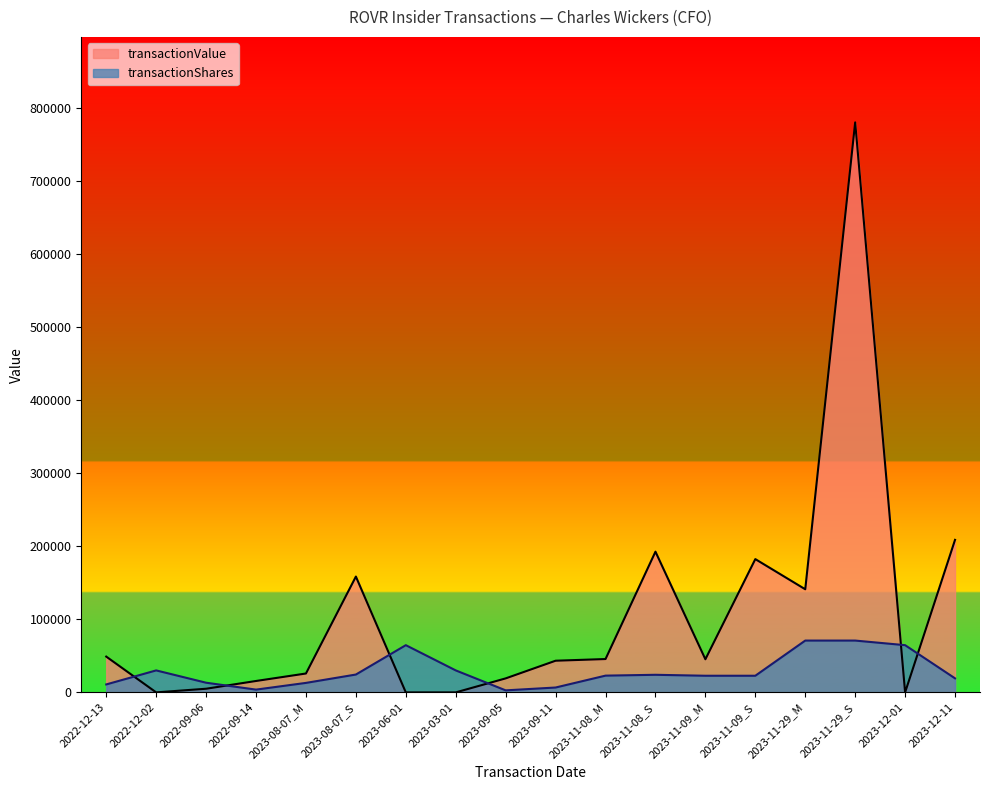

What is the greatest value displayed?

780813